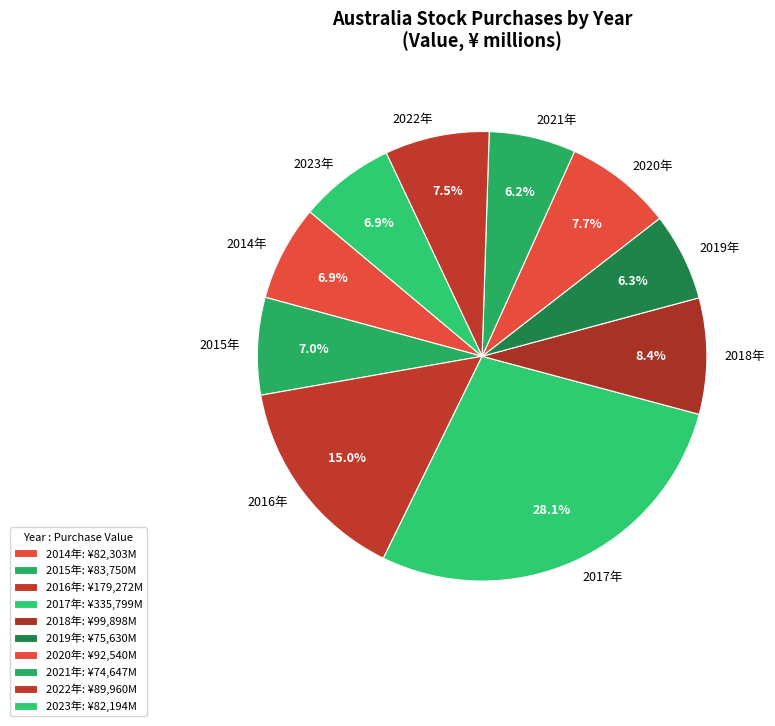

What is the ratio of the value at 2015年 to the value at 2019年?

1.1